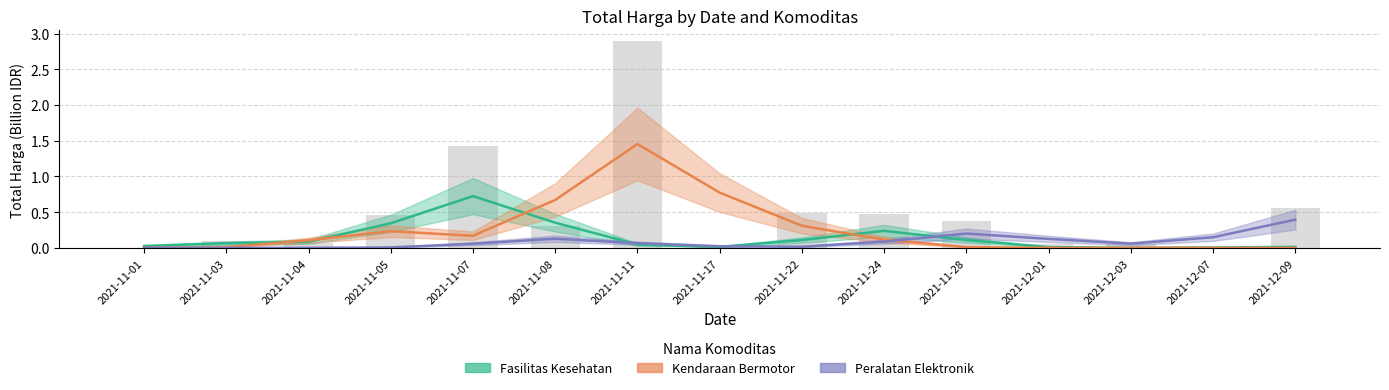

At which label is Peralatan Elektronik closest to 0?

2021-11-01